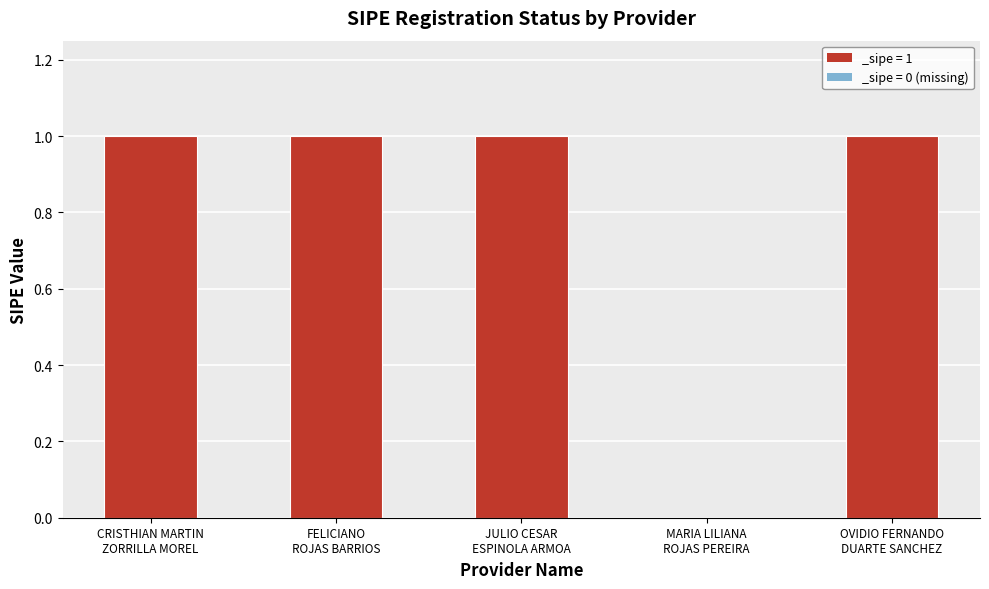

What value does the data have at FELICIANO
ROJAS BARRIOS?

1